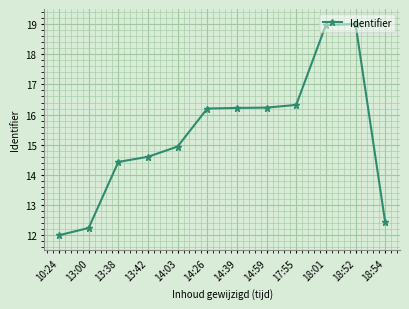

What is the maximum value shown in the chart?

19.0